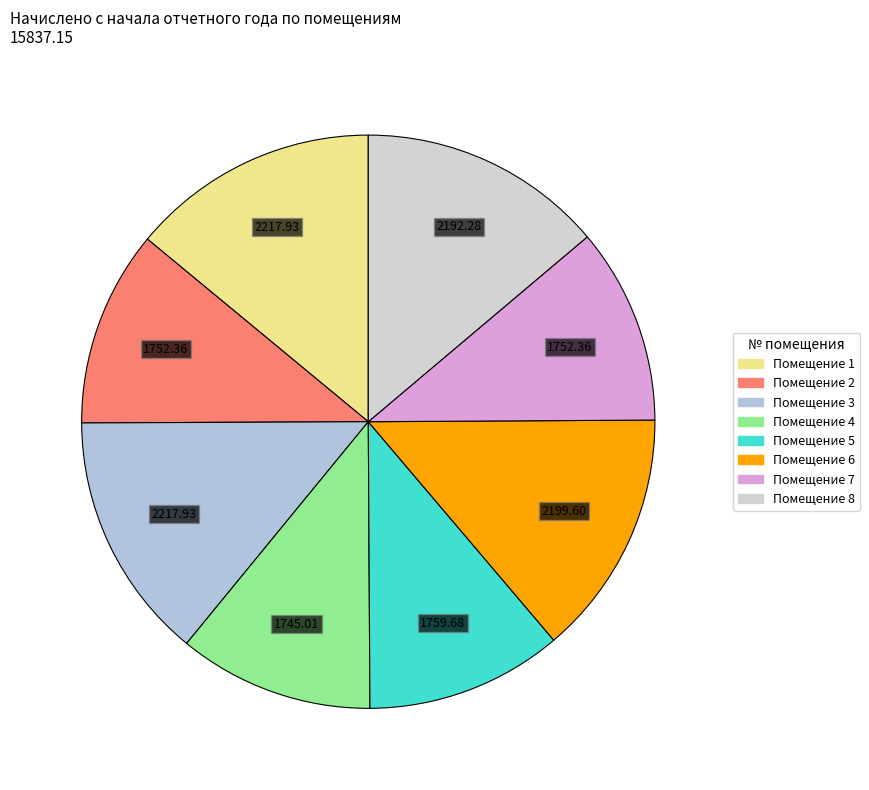

How many segments does this pie chart have?

8